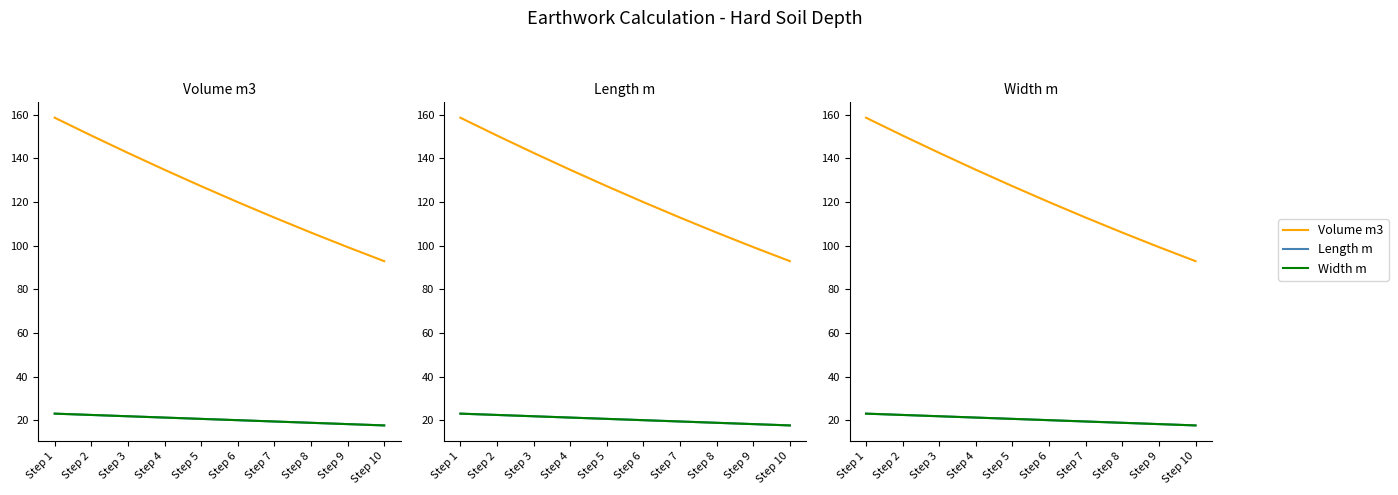

Is the value of Volume m3 at Step 5 greater than the value of Length m at Step 10?

Yes